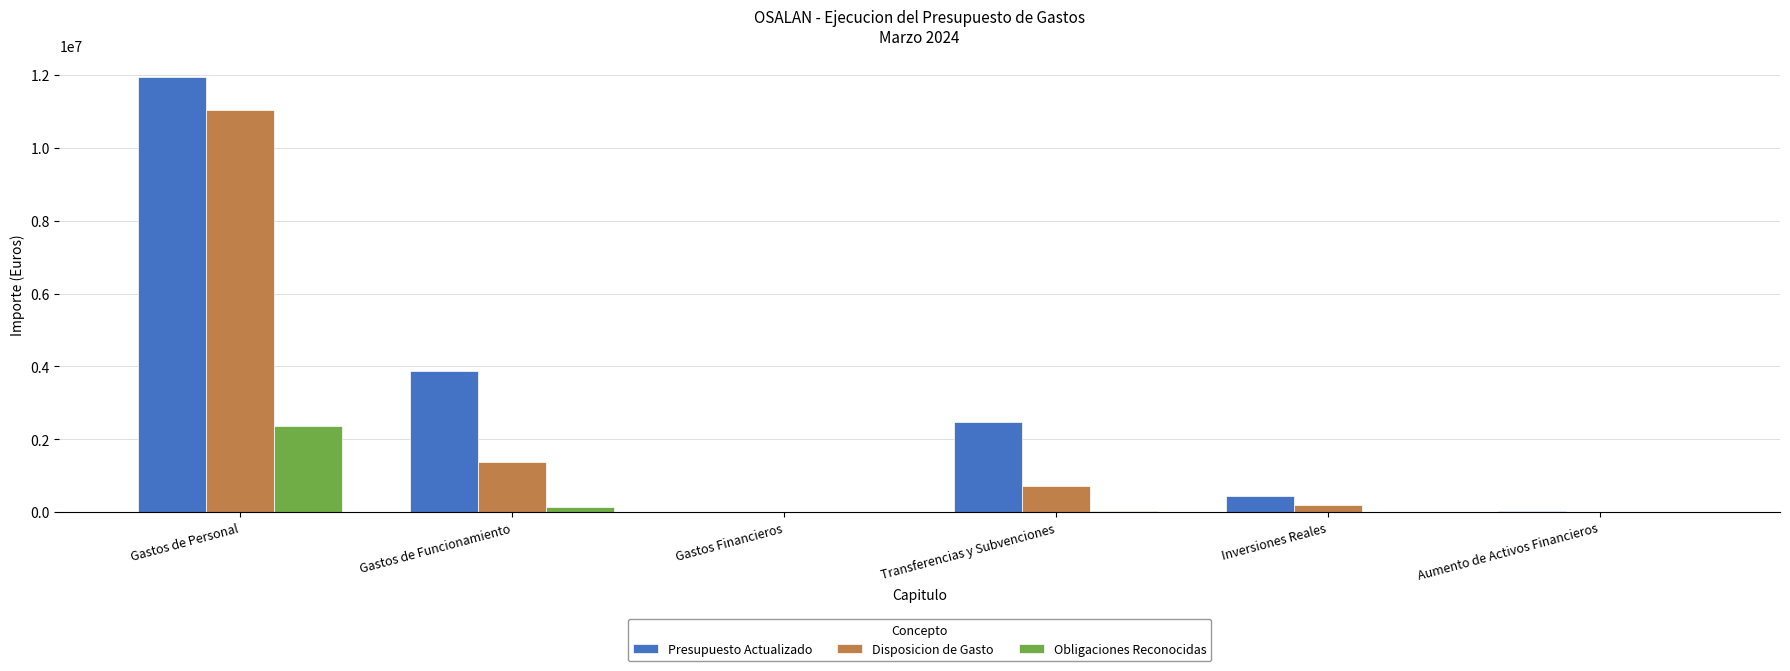

Which category has the highest value in the Obligaciones Reconocidas series?

Gastos de Personal